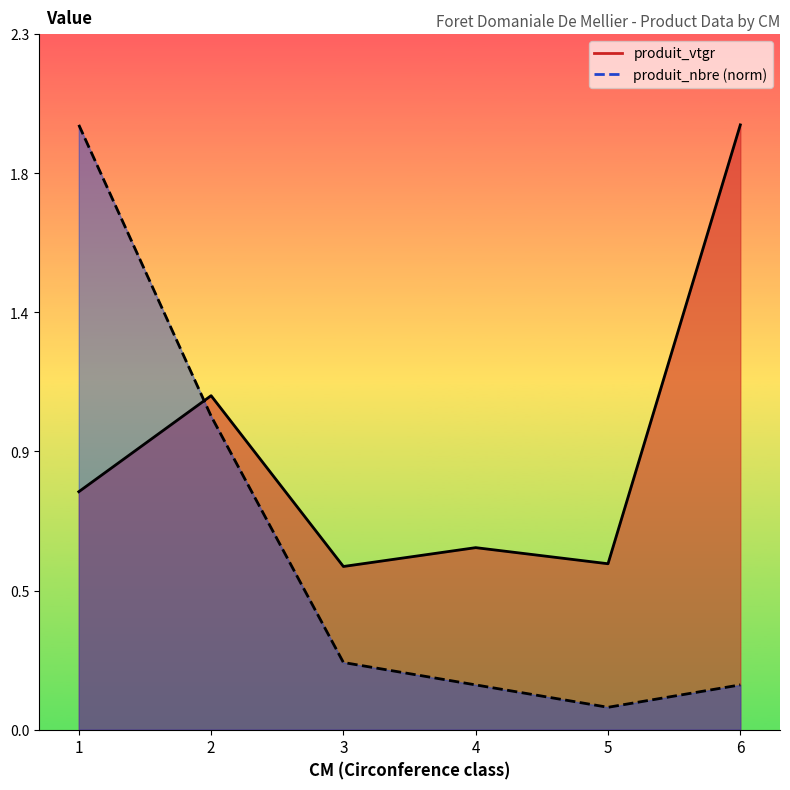

What is the minimum value for produit_vtgr?

0.5